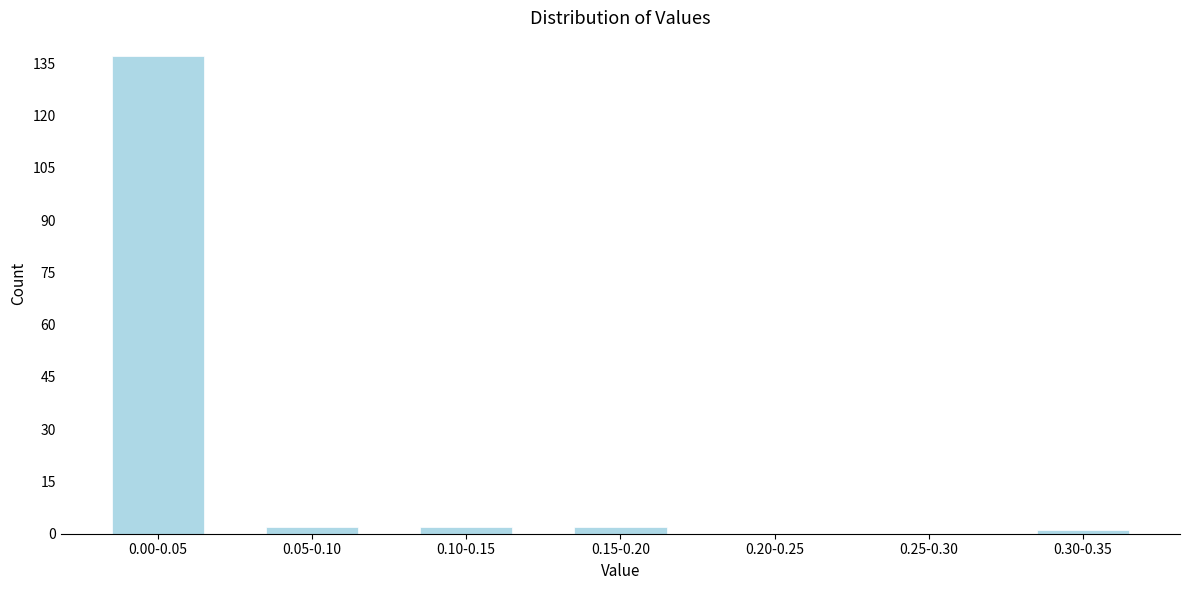

Reading right to left, transcribe all the data shown in this chart.

0.30-0.35=1	0.25-0.30=0	0.20-0.25=0	0.15-0.20=2	0.10-0.15=2	0.05-0.10=2	0.00-0.05=137